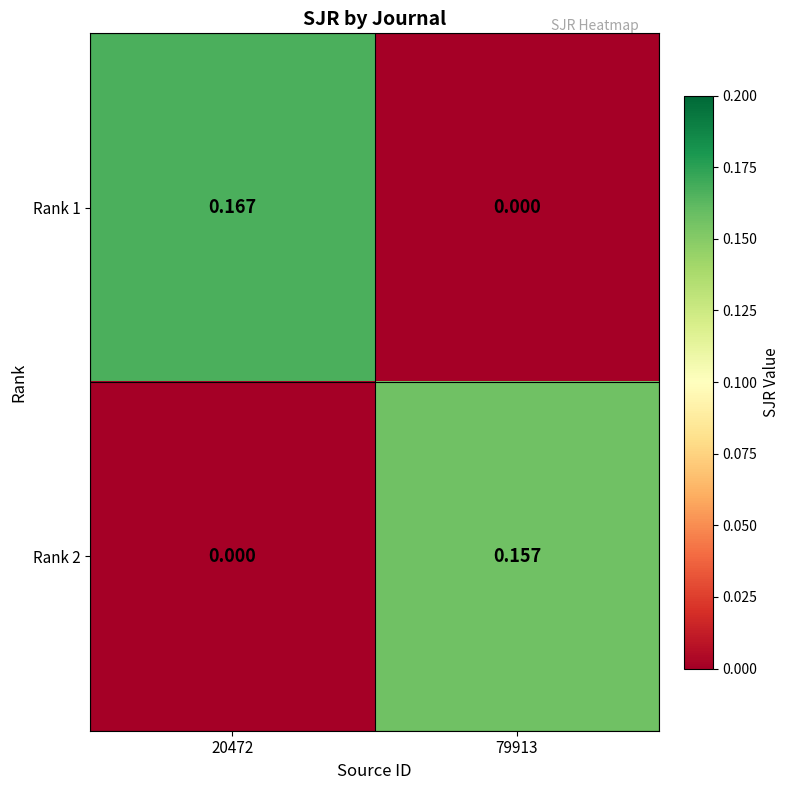

Is the value of Rank 1 at 20472 greater than the value of Rank 2 at 79913?

Yes